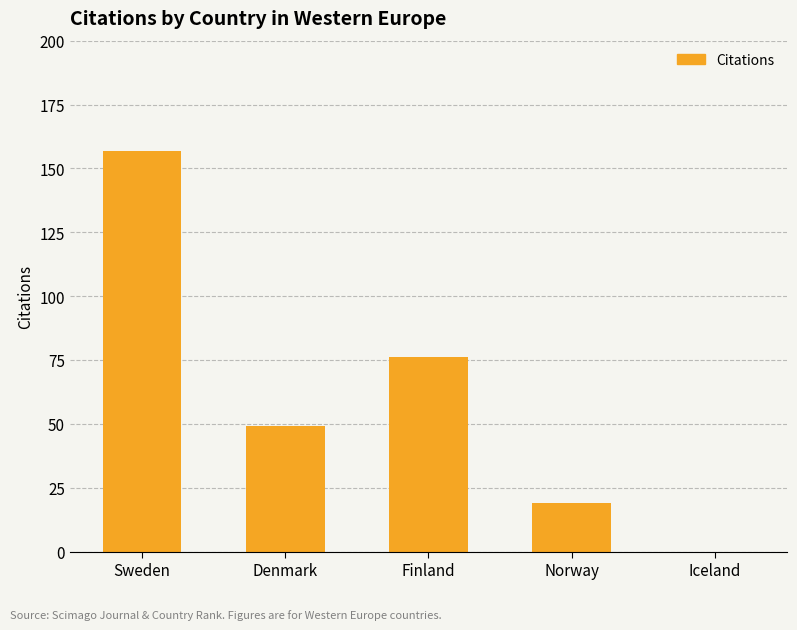

Which label corresponds to the largest value in the chart?

Sweden